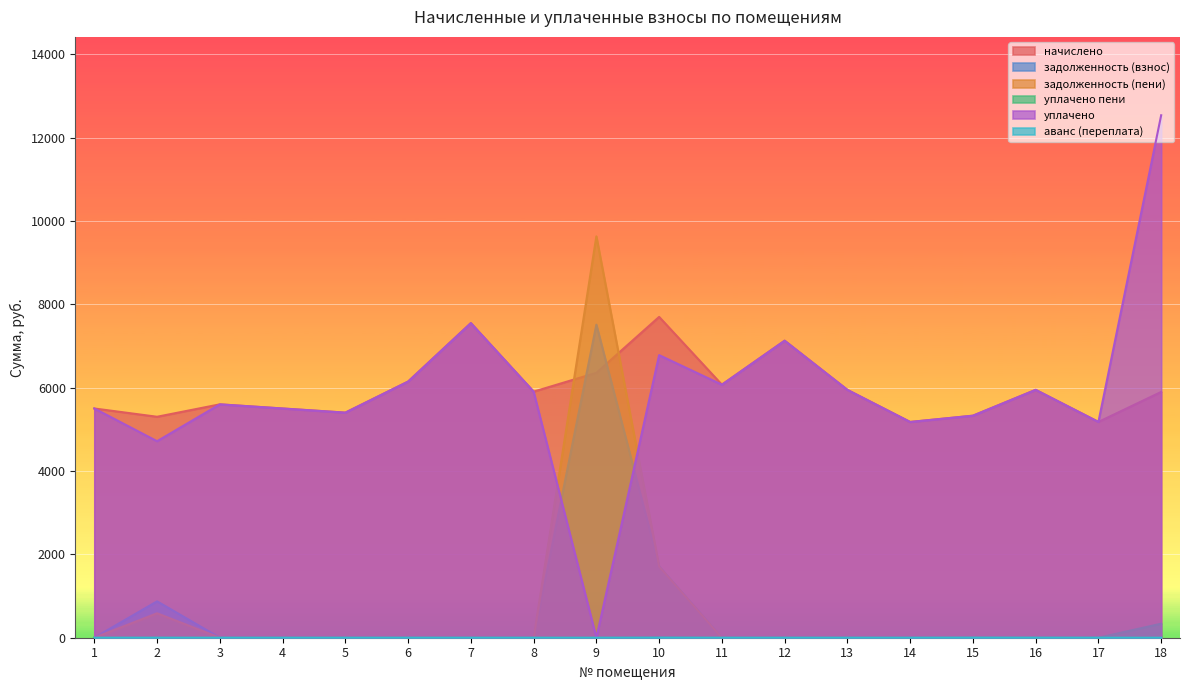

At how many categories does at least one series exceed 10341?

1